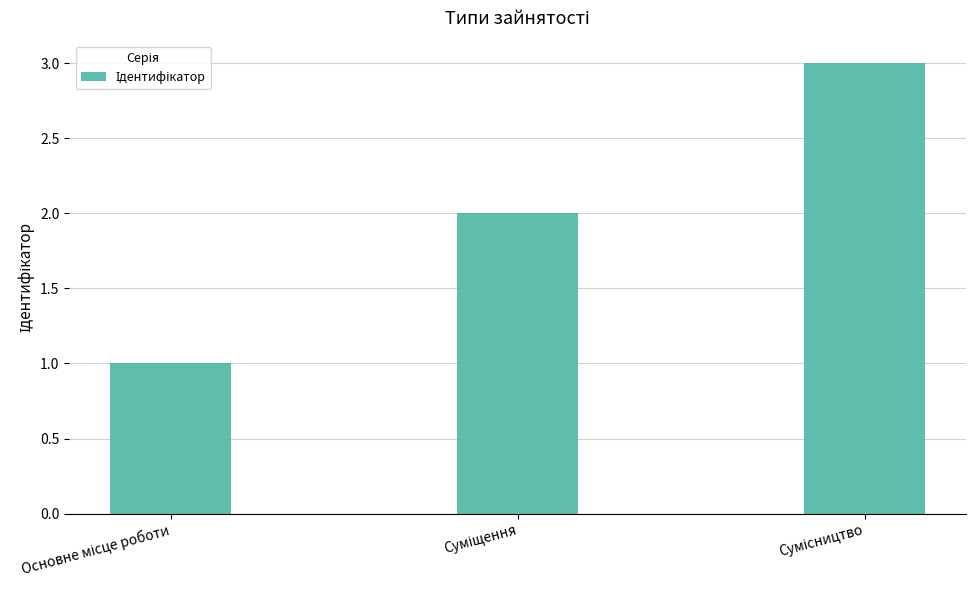

What is the sum of all values?

6